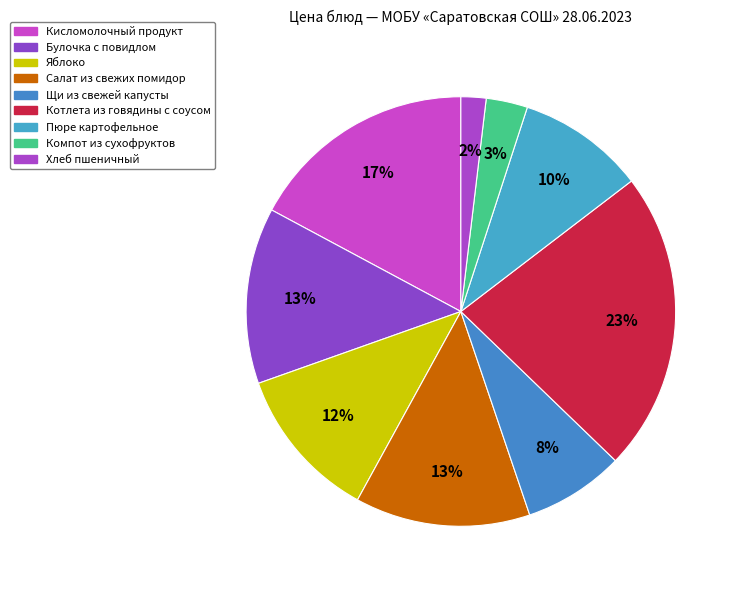

Is it true that Яблоко is 26% of the pie?

False